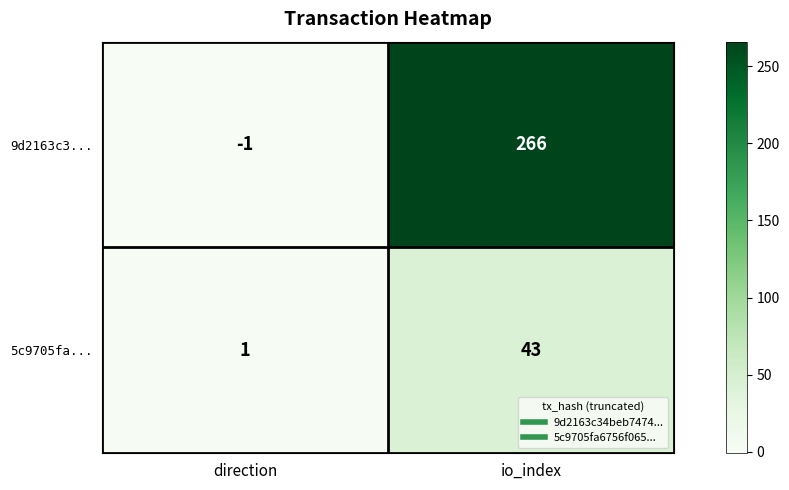

What is the sum of the 9d2163c3... values at direction and io_index?

265